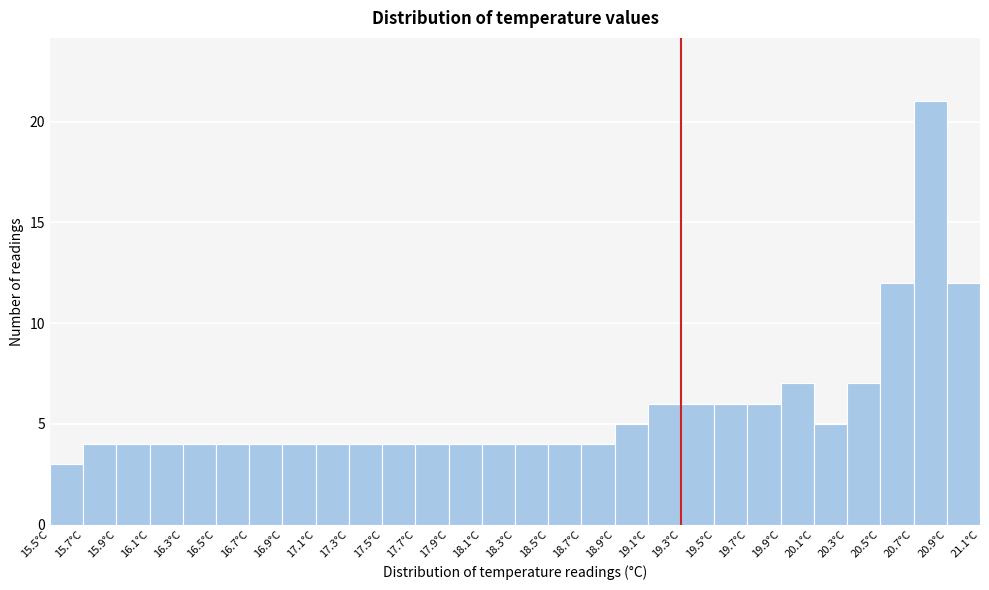

Reading left to right, transcribe this chart: for each bar, give the range it covers on the x-axis and its height. The values are not printed on the chart, so give them approximately, as read against the axis.

15.5 to 15.7: 3
15.7 to 15.9: 4
15.9 to 16.1: 4
16.1 to 16.3: 4
16.3 to 16.5: 4
16.5 to 16.7: 4
16.7 to 16.9: 4
16.9 to 17.1: 4
17.1 to 17.3: 4
17.3 to 17.5: 4
17.5 to 17.7: 4
17.7 to 17.9: 4
17.9 to 18.1: 4
18.1 to 18.3: 4
18.3 to 18.5: 4
18.5 to 18.7: 4
18.7 to 18.9: 4
18.9 to 19.1: 5
19.1 to 19.3: 6
19.3 to 19.5: 6
19.5 to 19.7: 6
19.7 to 19.9: 6
19.9 to 20.1: 7
20.1 to 20.3: 5
20.3 to 20.5: 7
20.5 to 20.7: 12
20.7 to 20.9: 21
20.9 to 21.1: 12